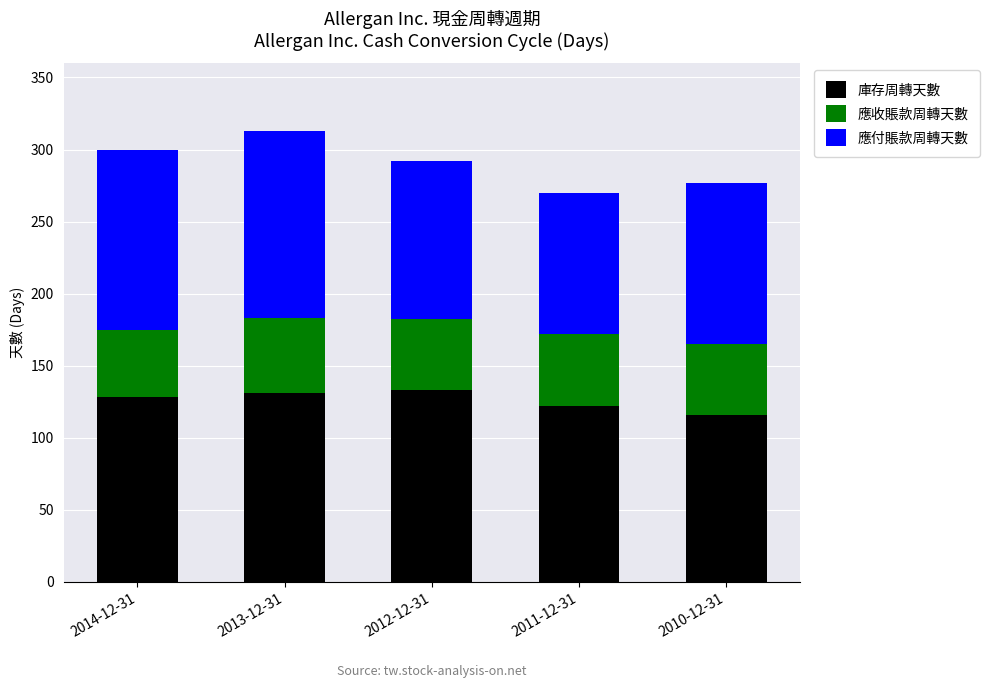

Reading left to right, what are the values for 庫存周轉天數?

2014-12-31=128	2013-12-31=131	2012-12-31=133	2011-12-31=122	2010-12-31=116